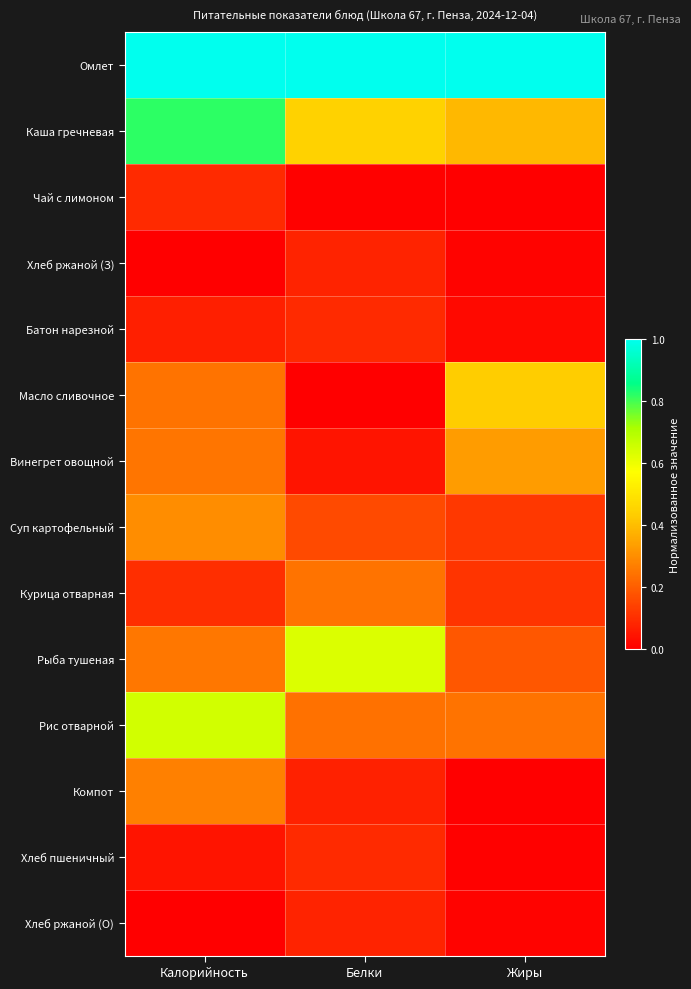

Rank the series by their maximum value, from highest to lowest.

Омлет, Каша гречневая, Рис отварной, Рыба тушеная, Масло сливочное, Винегрет овощной, Суп картофельный, Компот, Курица отварная, Чай с лимоном, Батон нарезной, Хлеб пшеничный, Хлеб ржаной (З), Хлеб ржаной (О)